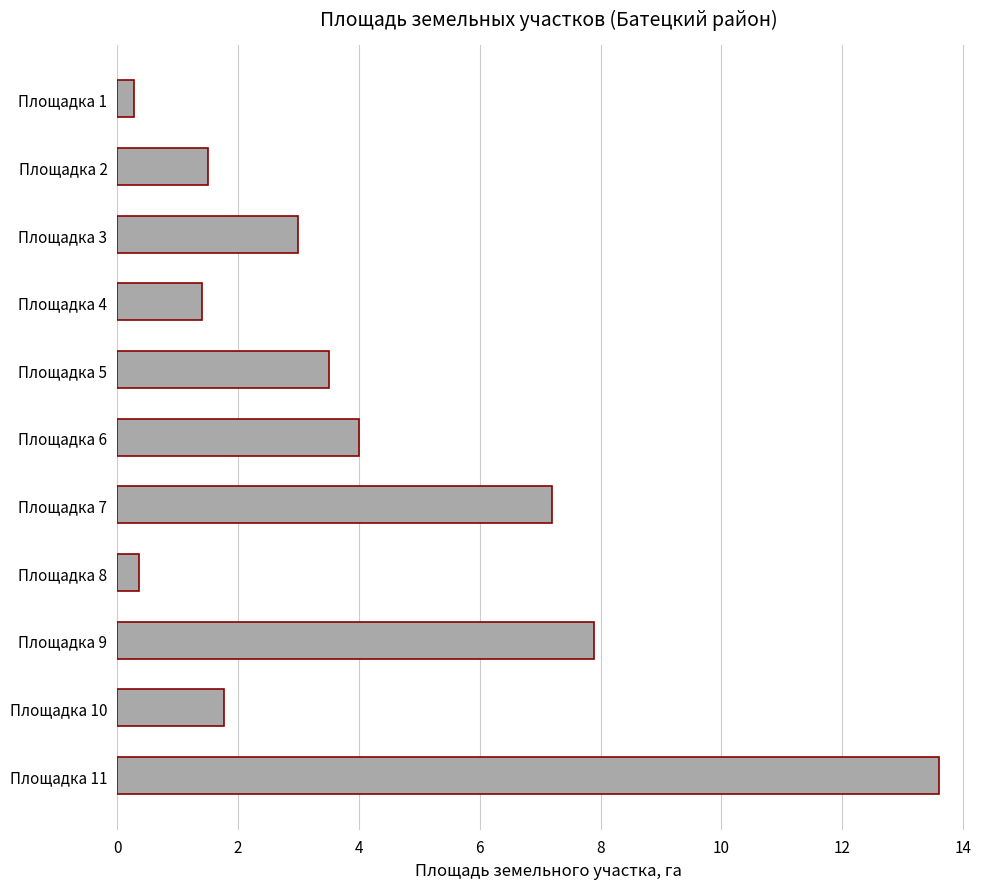

The value at Площадка 6 is 5.4. True or false?

False